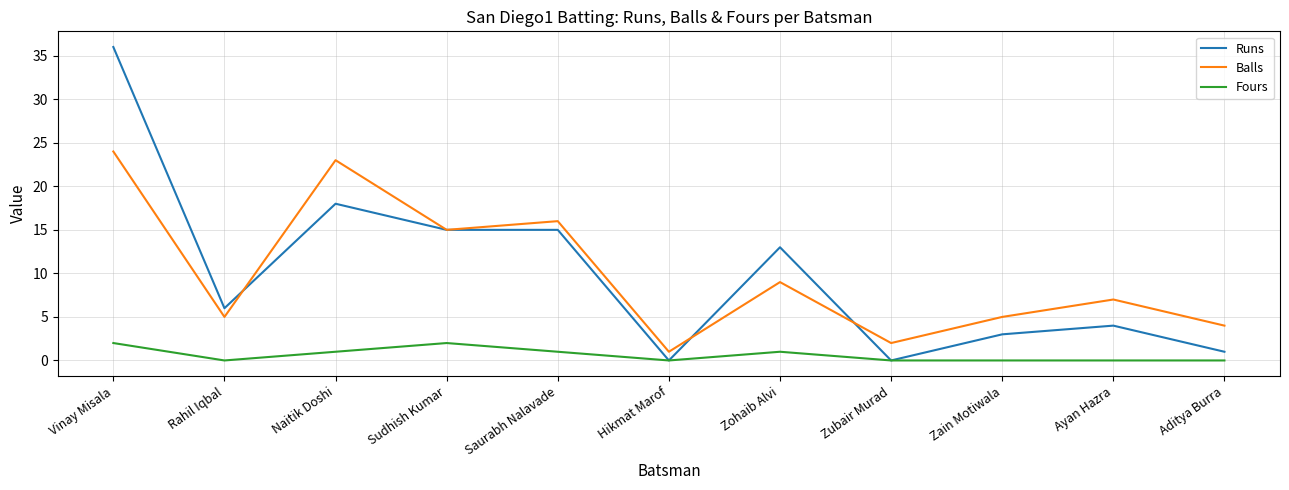

What is the maximum value shown in the chart?

36